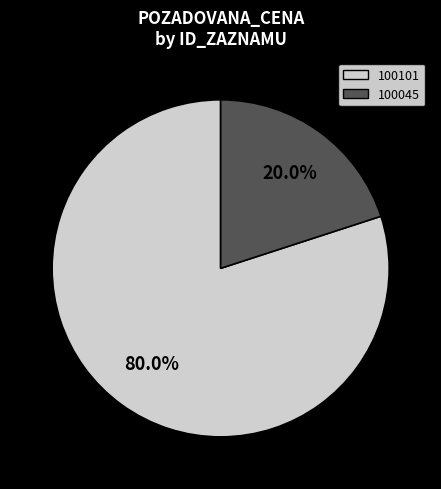

What percentage is the 100101 slice, to the nearest percent?

80%